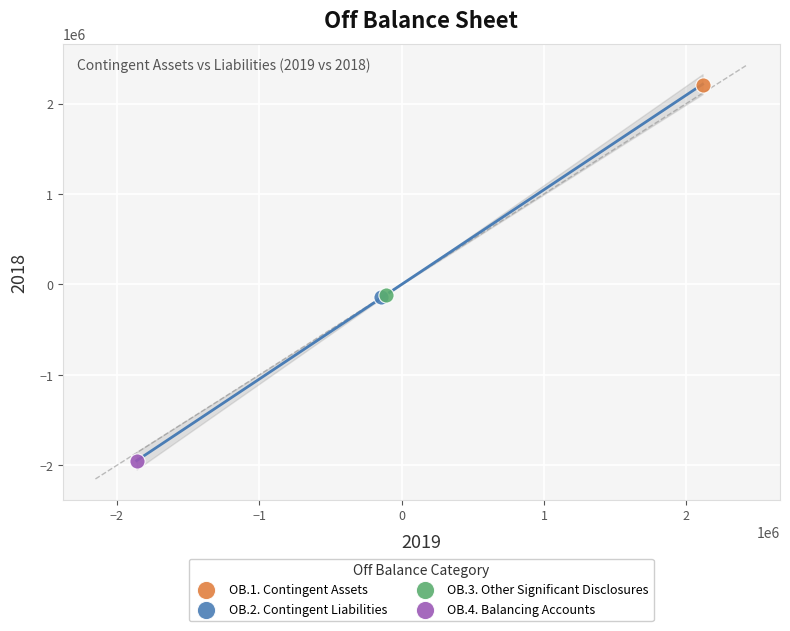

What are all the series names shown in the legend?

OB.1. Contingent Assets, OB.2. Contingent Liabilities, OB.3. Other Significant Disclosures, OB.4. Balancing Accounts